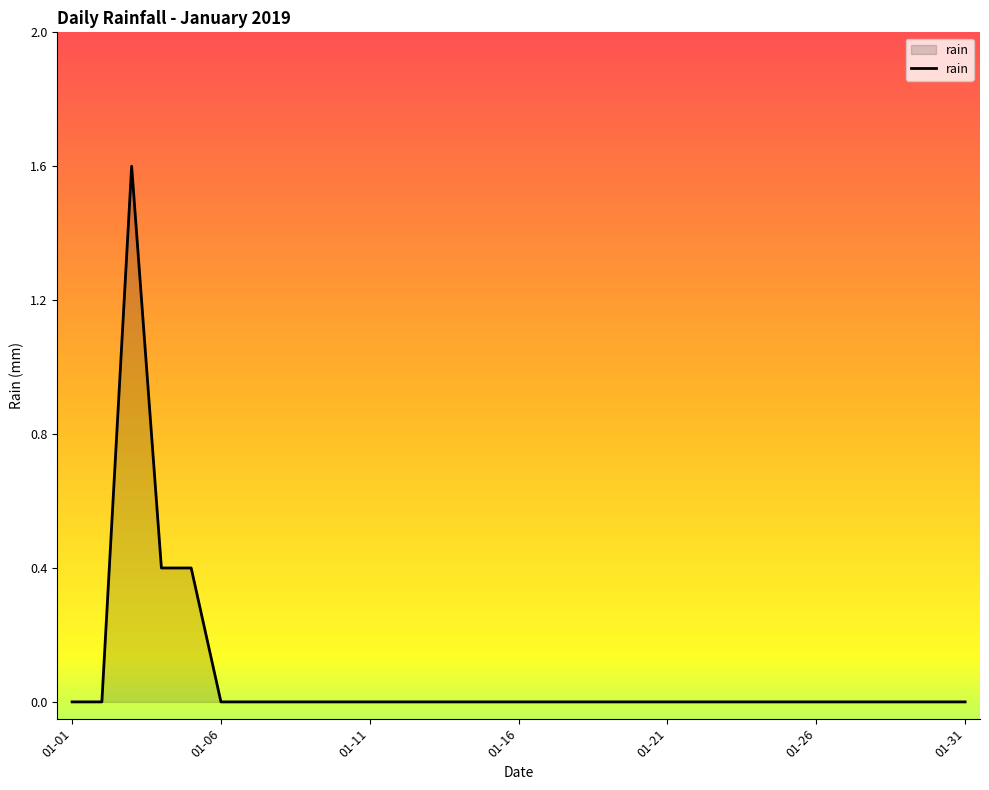

What is the difference between the second highest and minimum values?

0.4